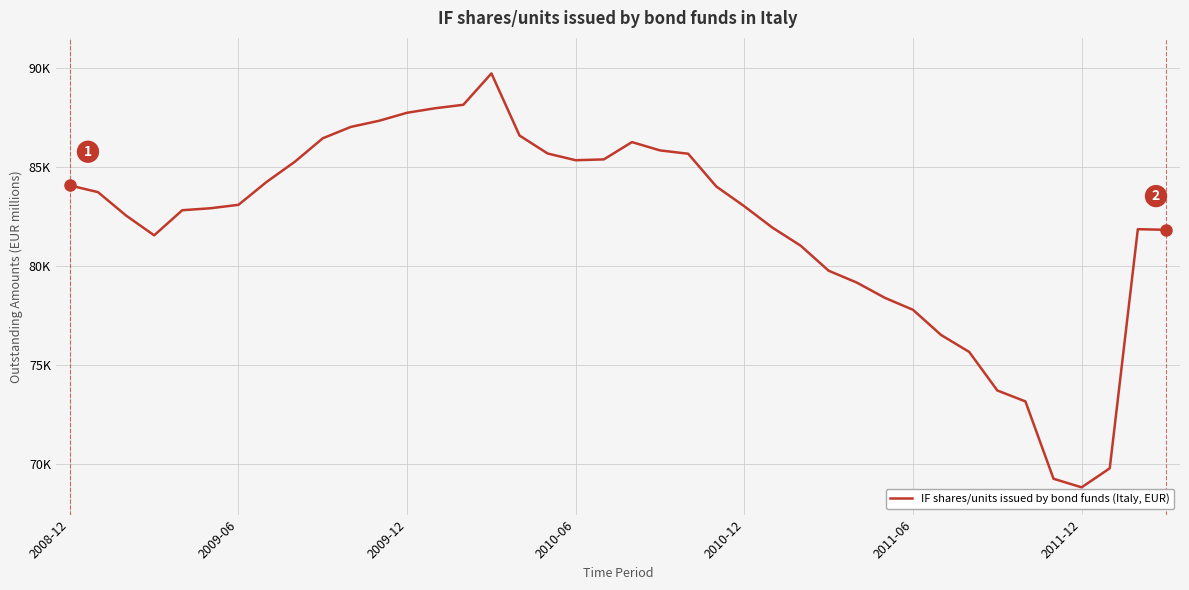

Rank the categories by value from lowest to highest.

36, 35, 37, 34, 33, 32, 31, 30, 29, 28, 27, 26, 2010-06, 39, 38, 25, 2009-12, 2010-12, 2011-06, 24, 2011-12, 2009-06, 23, 2008-12, 7, 8, 18, 19, 22, 17, 21, 20, 9, 16, 10, 11, 12, 13, 14, 15